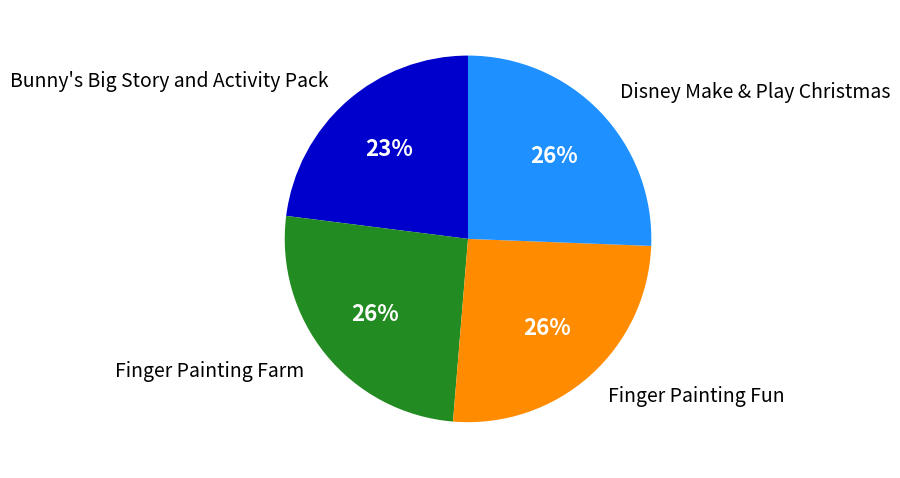

The Disney Make & Play Christmas slice represents 39% of the pie. True or false?

False